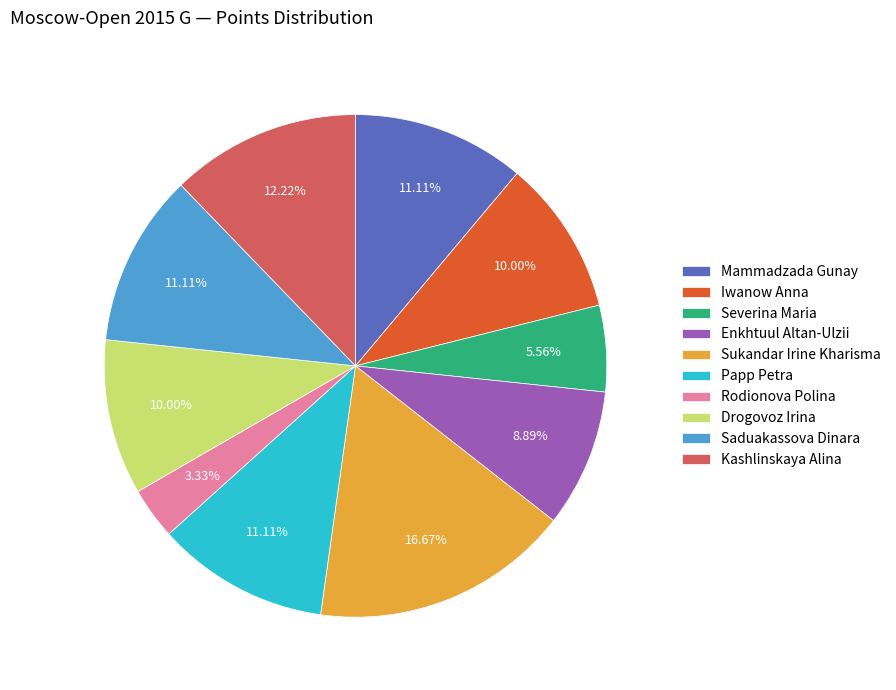

To the nearest percent, what is the combined percentage of Enkhtuul Altan-Ulzii and Kashlinskaya Alina?

21%